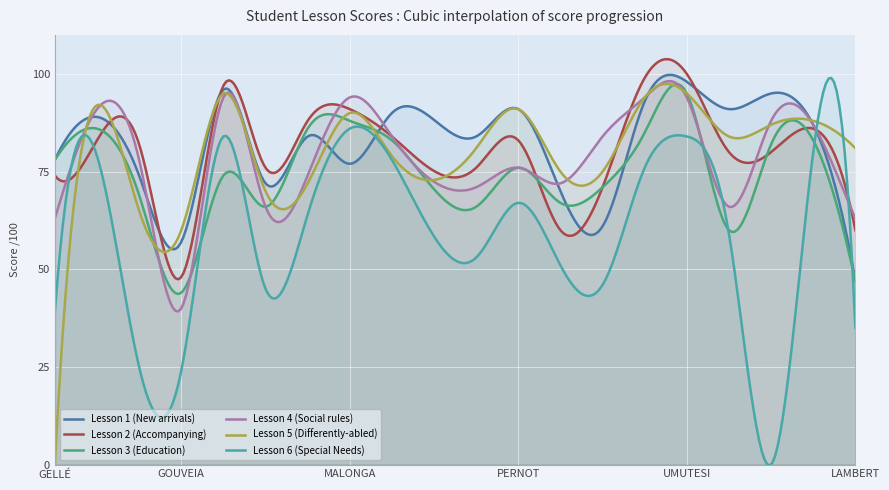

What are all the series names shown in the legend?

Lesson 1 (New arrivals), Lesson 2 (Accompanying), Lesson 3 (Education), Lesson 4 (Social rules), Lesson 5 (Differently-abled), Lesson 6 (Special Needs)